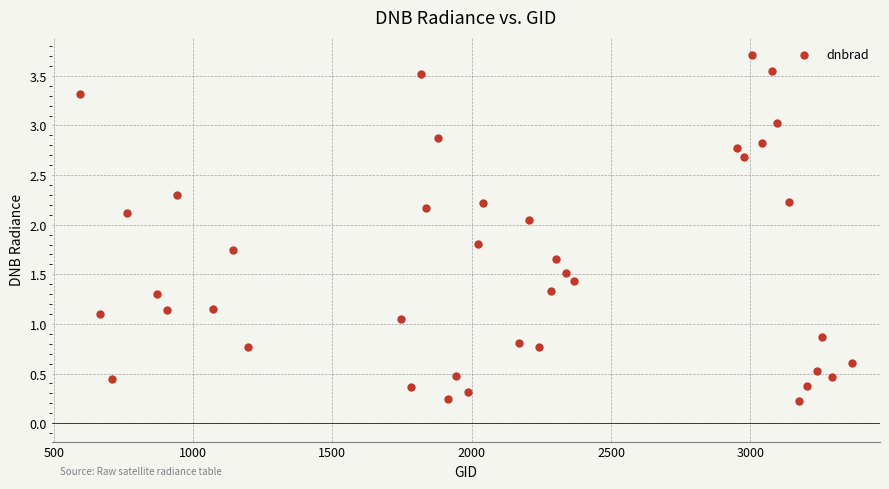

What is the range of X values (max minus min)?

2772.0